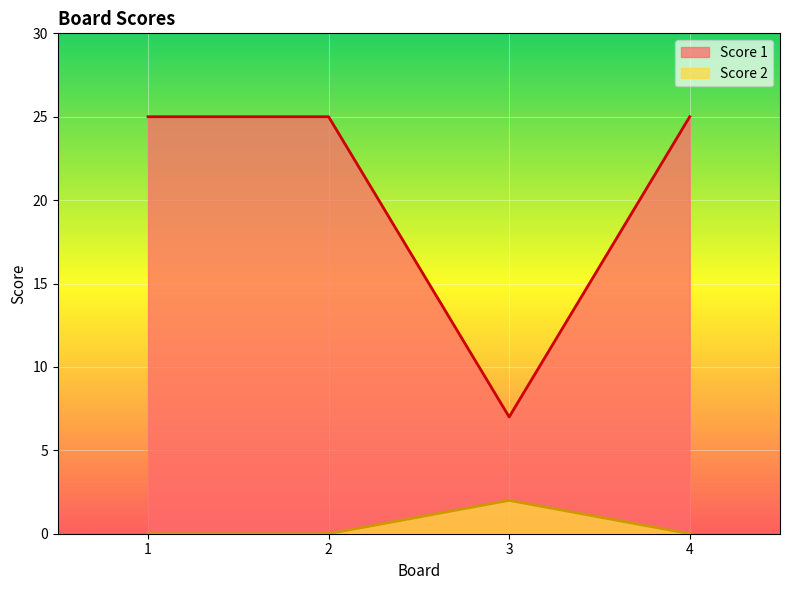

What is the total value across all series at 3?

9